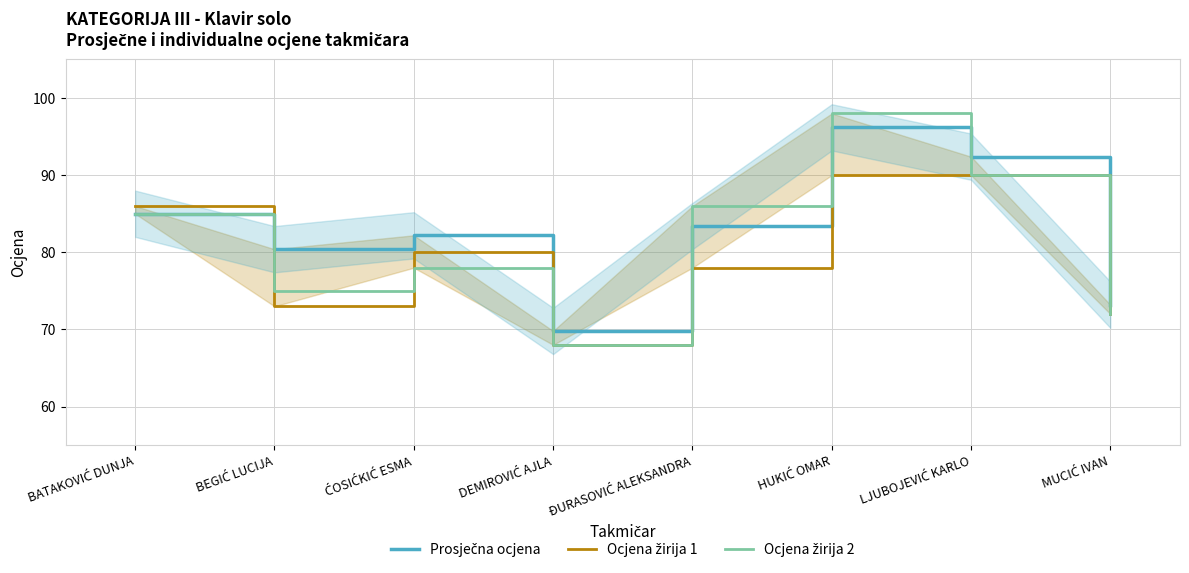

Which series changed the most between ĆOSIĆKIĆ ESMA and LJUBOJEVIĆ KARLO?

Ocjena žirija 2